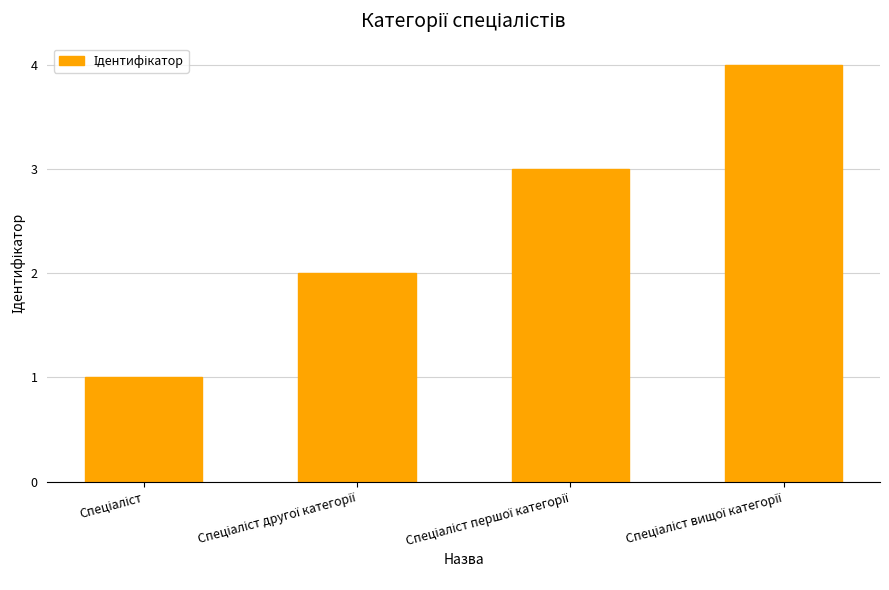

What is the minimum value shown in the chart?

1